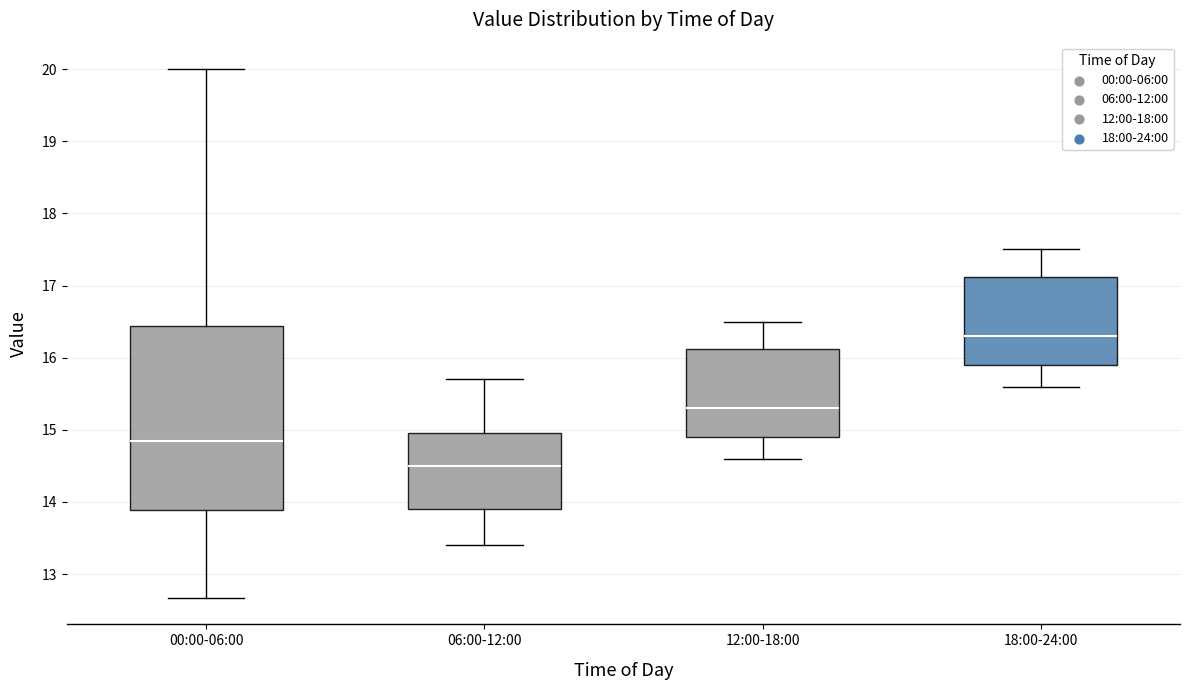

Reading left to right, read every box against the y-axis: the position of its median line, the range the box covers, and the ends of its whiskers. The values are not printed on the chart, so give them approximately, as read against the axis.

00:00-06:00: median 14.9, box 13.9 to 16.4, whiskers 12.7 to 20.0
06:00-12:00: median 14.5, box 13.9 to 15.0, whiskers 13.4 to 15.7
12:00-18:00: median 15.3, box 14.9 to 16.1, whiskers 14.6 to 16.5
18:00-24:00: median 16.3, box 15.9 to 17.1, whiskers 15.6 to 17.5